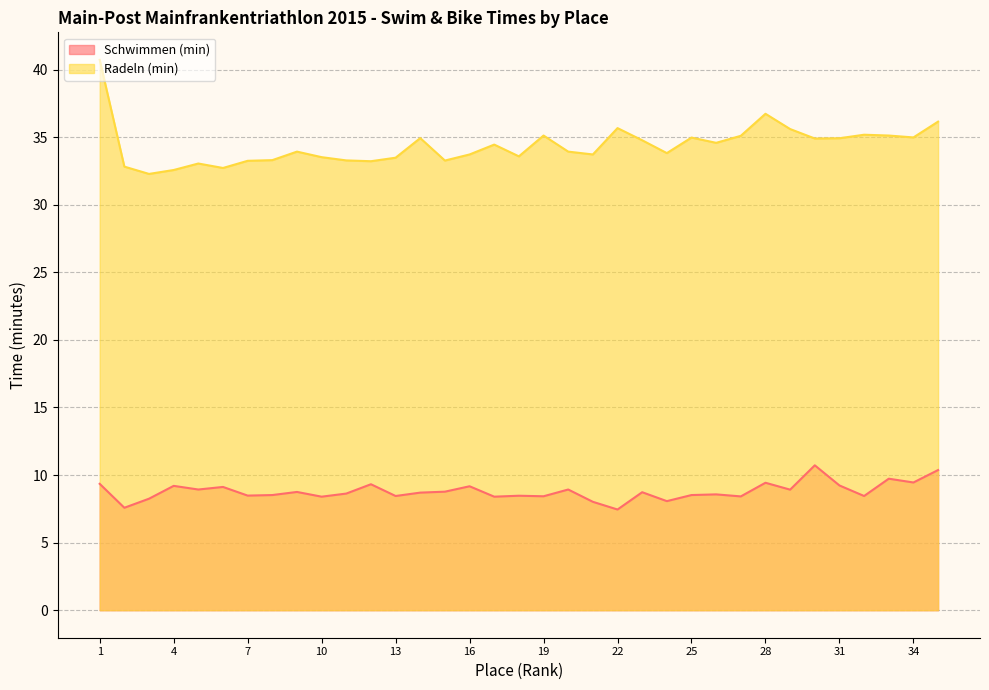

What is the sum of the Schwimmen (min) values at 19 and 21?

16.4